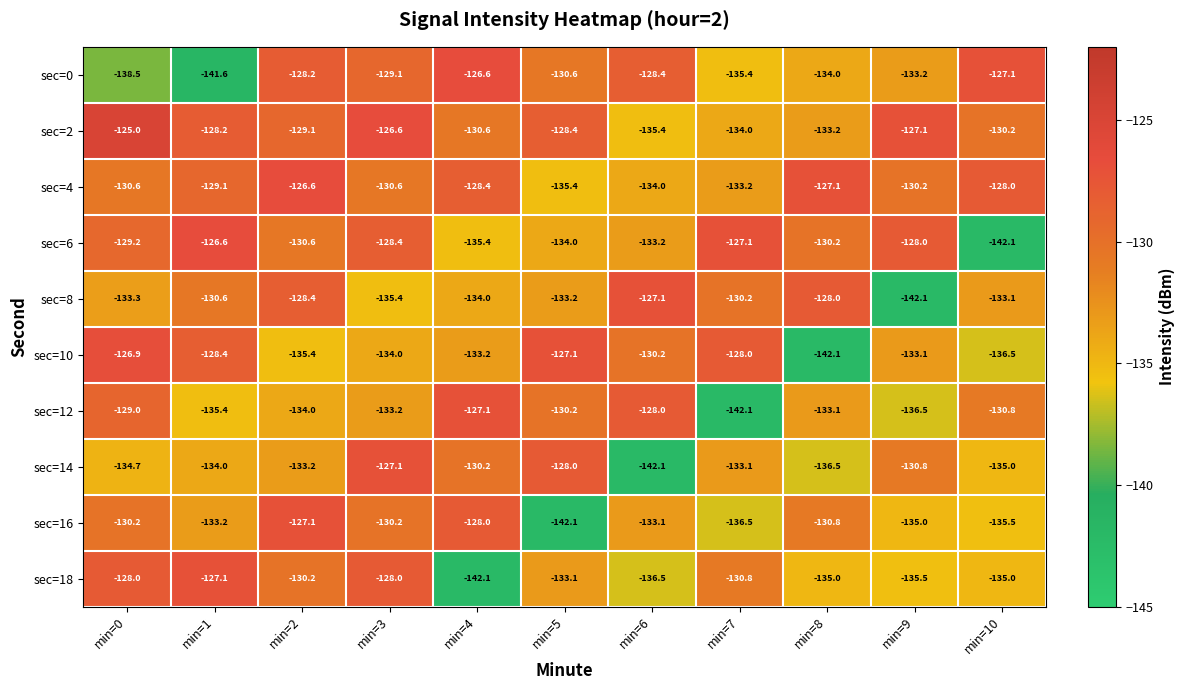

What is the difference between the sec=12 values at min=8 and min=9?

3.4